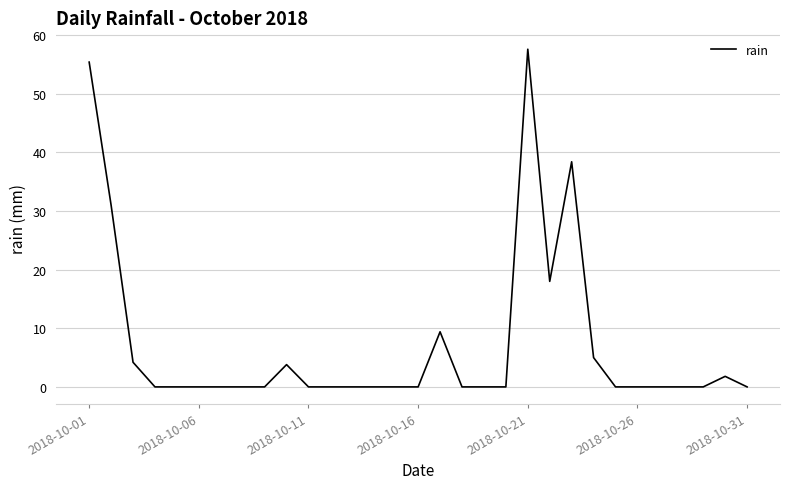

How many lines are shown in the chart?

1